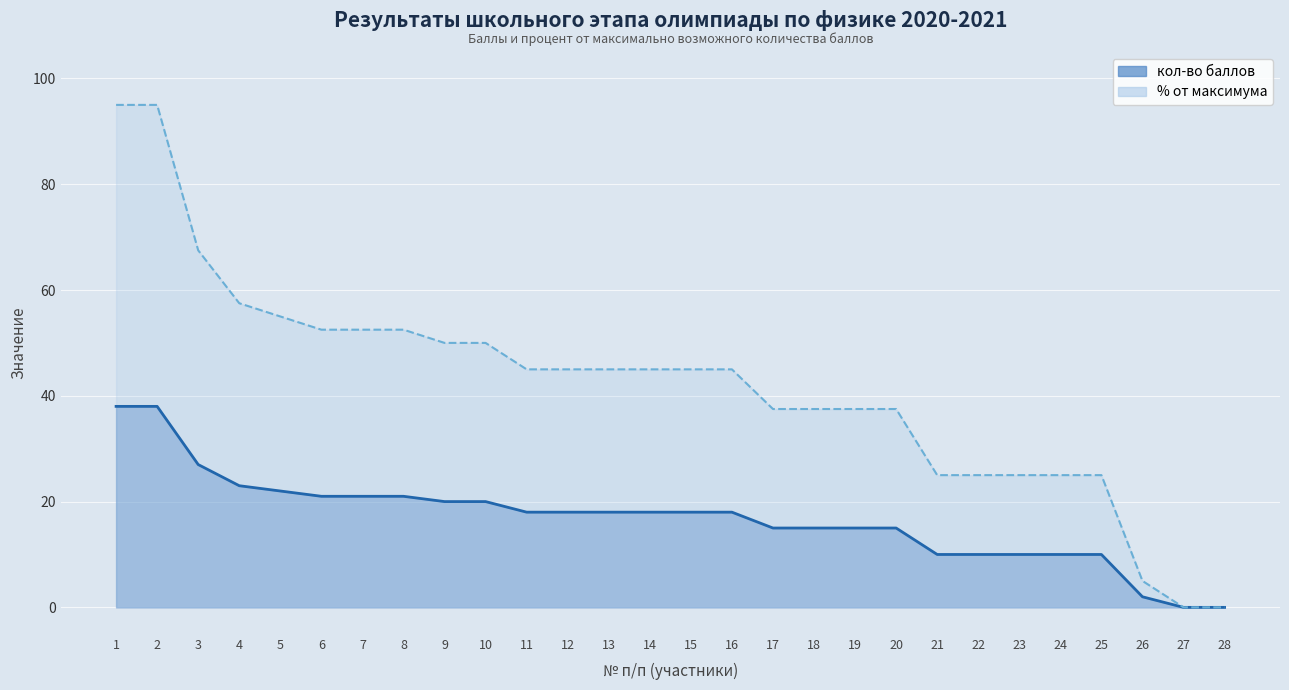

Which series has the largest range (max minus min)?

% от максимума